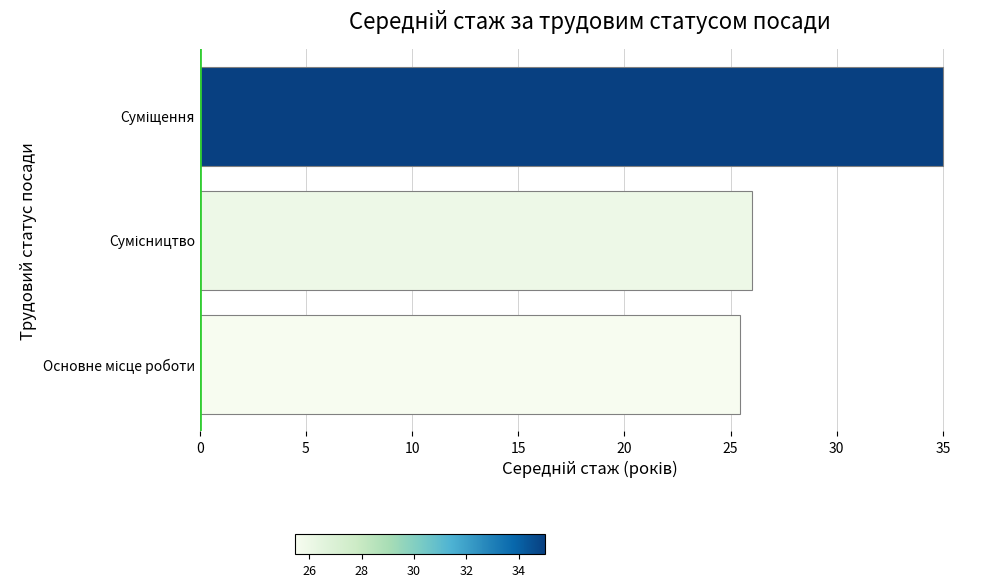

What is the difference between the maximum and minimum values?

9.5